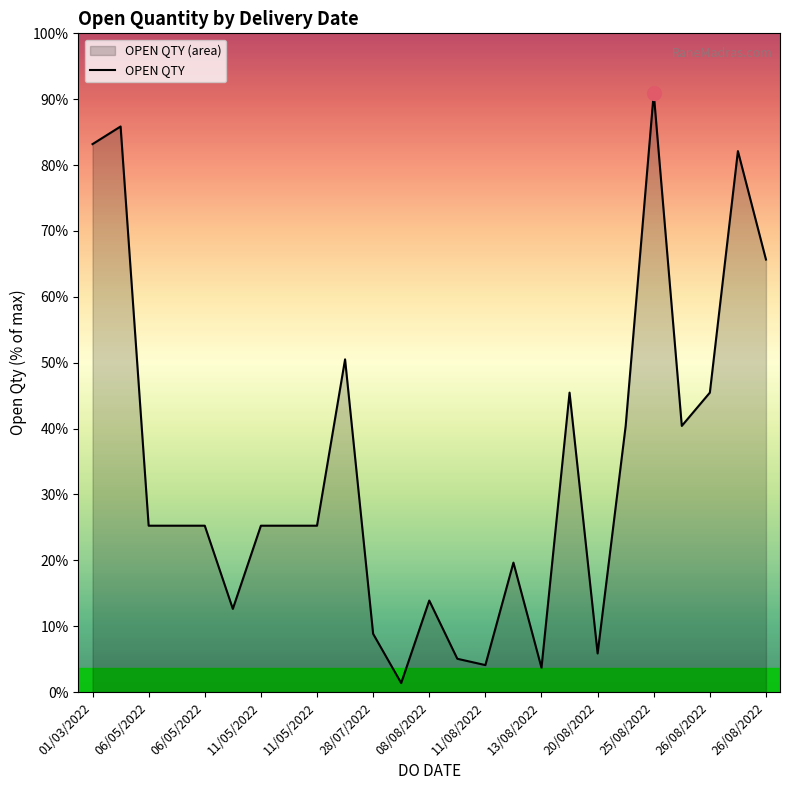

The value at 20/08/2022 is 80. True or false?

False